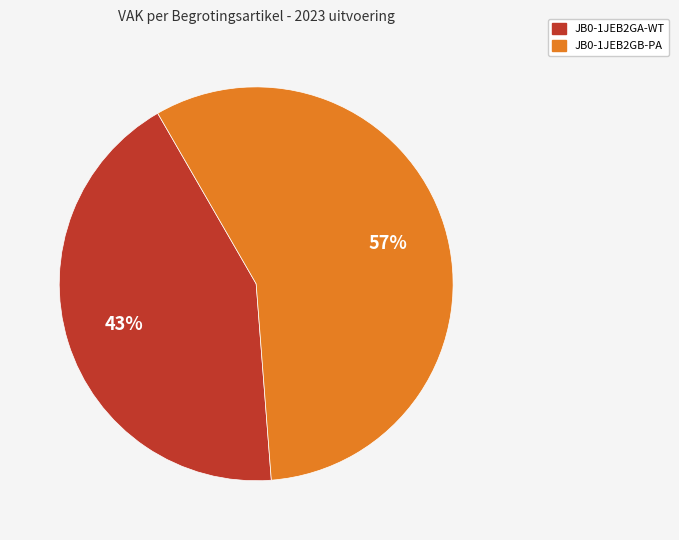

Does any single category account for the majority?

Yes